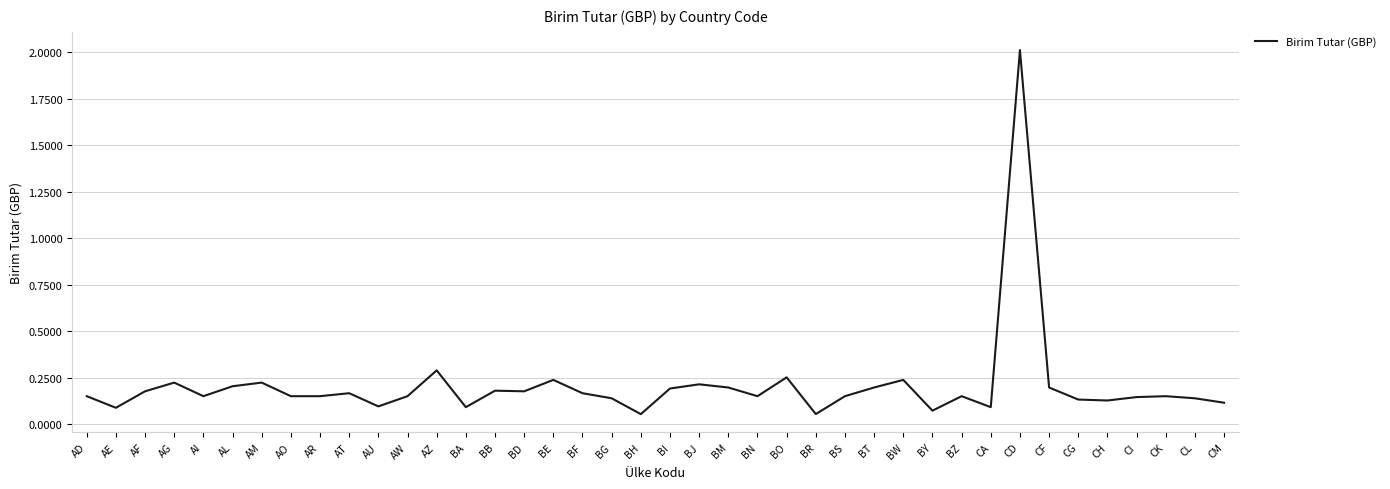

How many categories are shown in the chart?

40